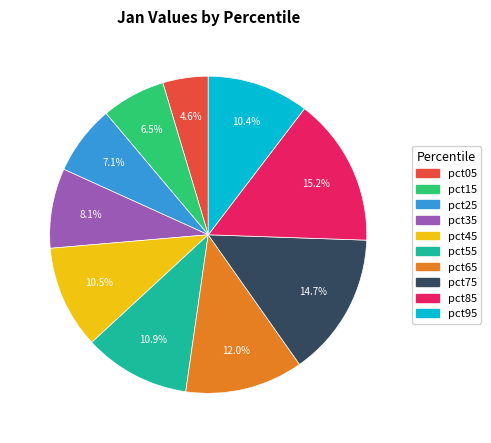

Does any single category account for the majority?

No